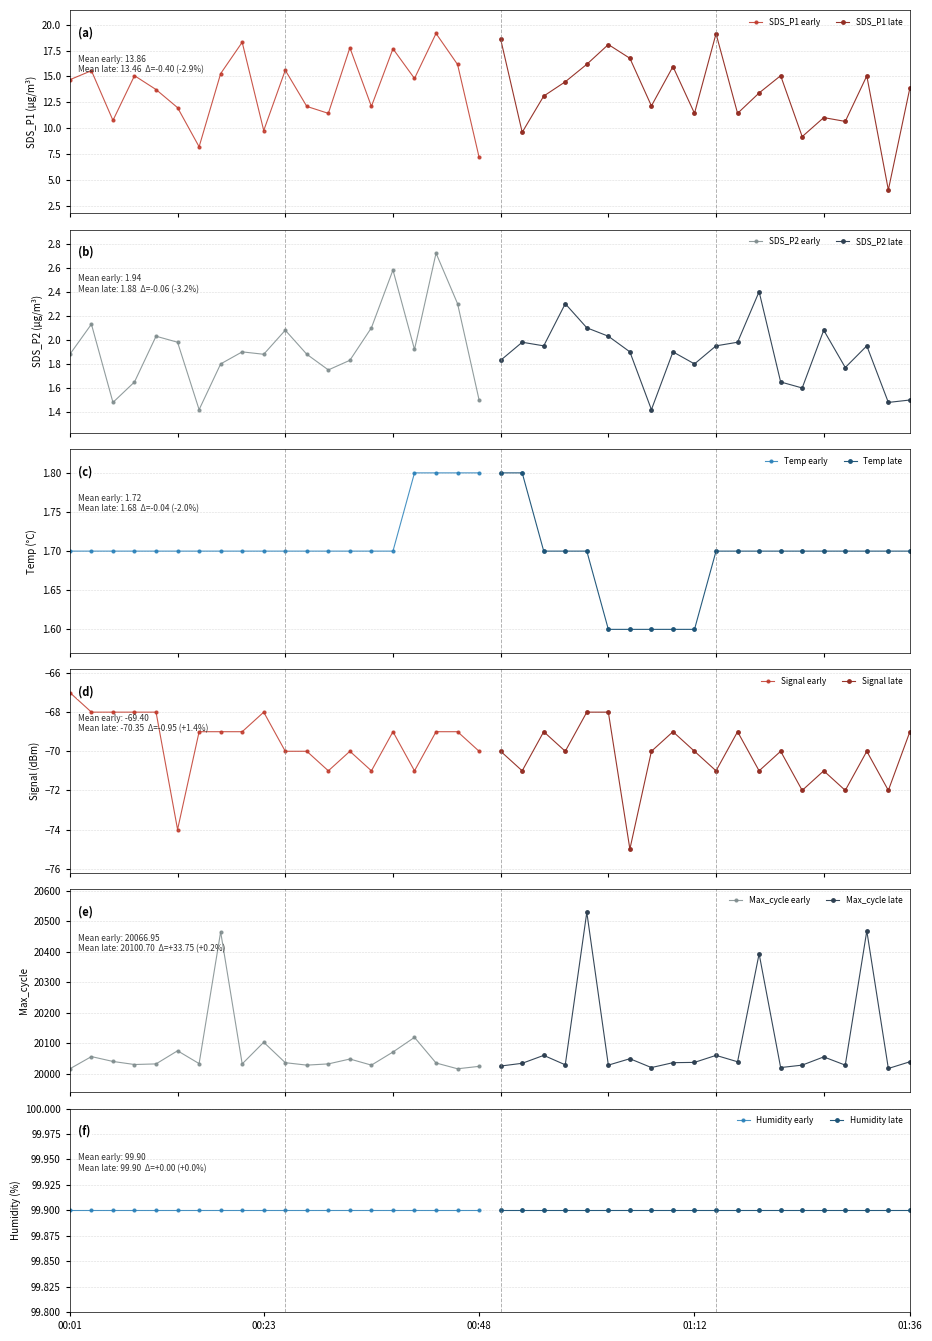

True or false: Signal and Temp intersect in this chart.

False